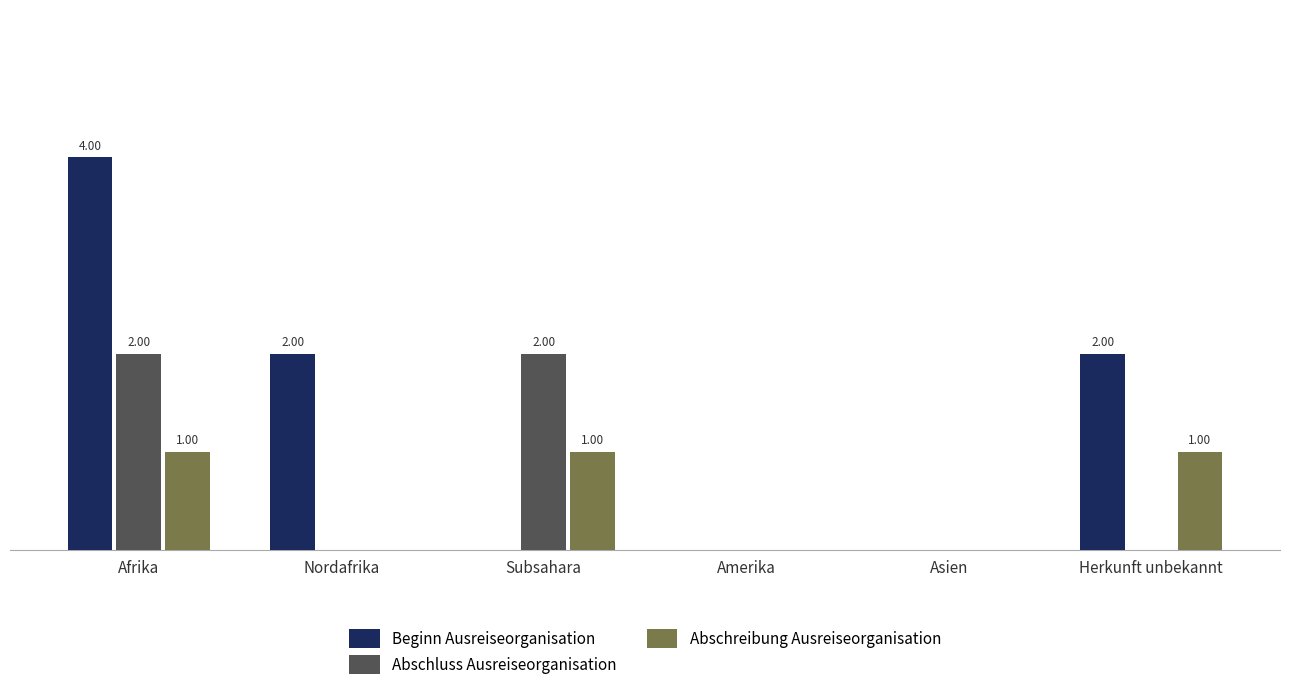

What are all the series names shown in the legend?

Beginn Ausreiseorganisation, Abschluss Ausreiseorganisation, Abschreibung Ausreiseorganisation